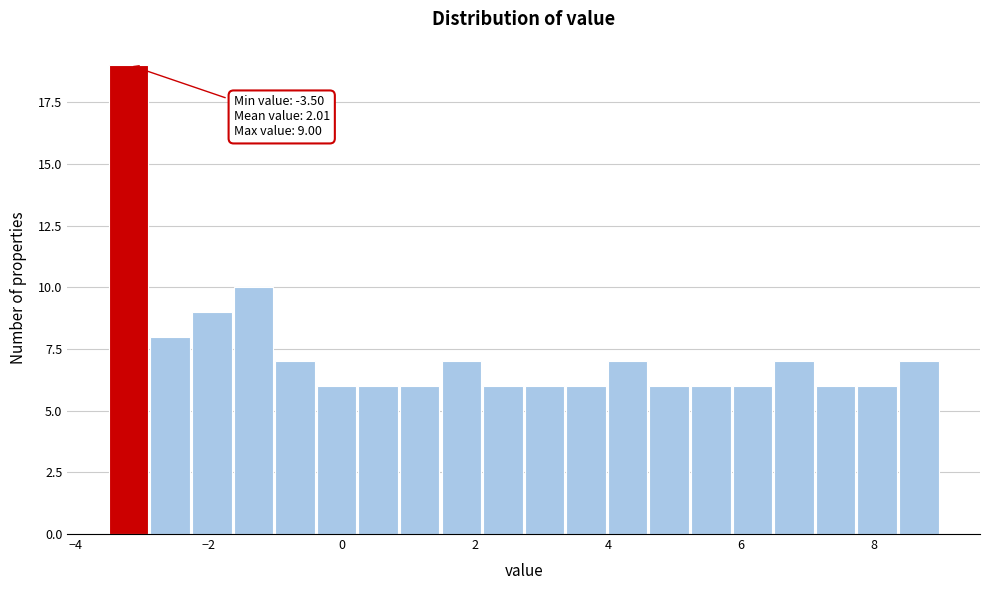

Around what value on the x-axis is the tallest bar? Give the approximate position of its centre, as read against the axis.

-3.2